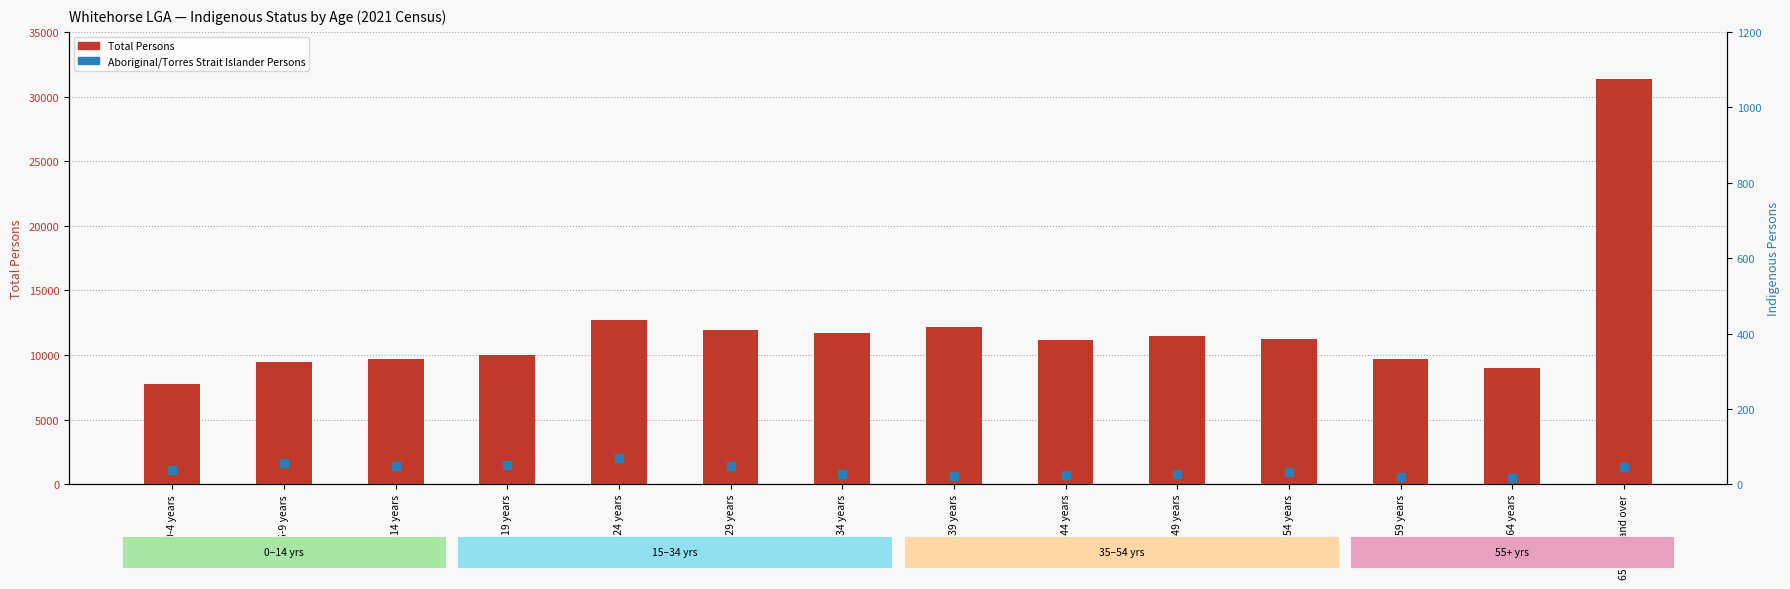

Is the value of Total Persons at 45-49 years greater than the value of Aboriginal/Torres Strait Islander Persons at 25-29 years?

Yes